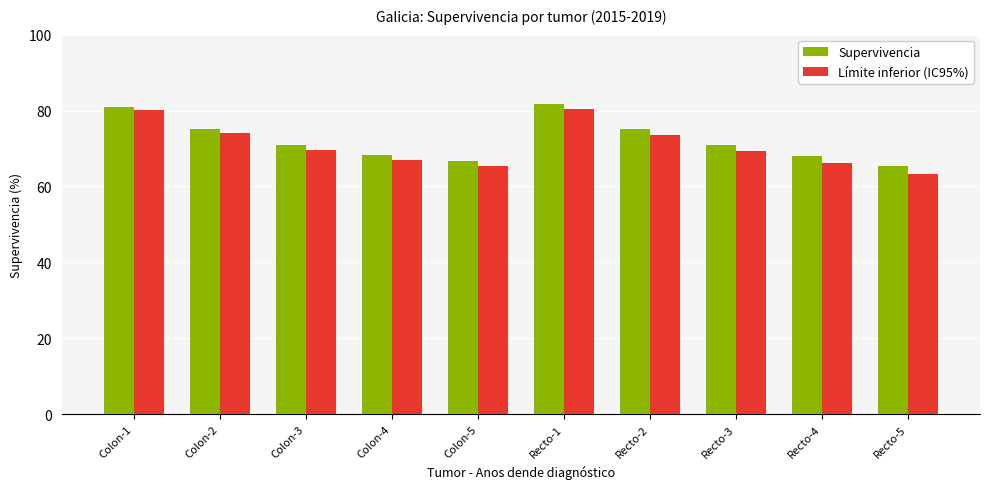

What is the sum of all Supervivencia values?

722.7